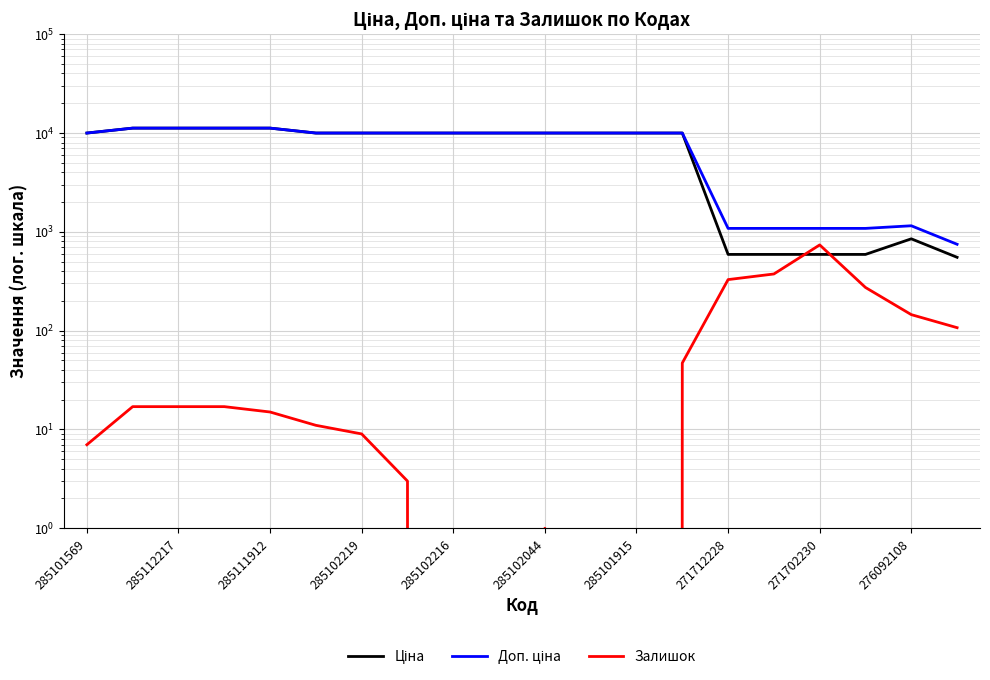

True or false: Ціна and Доп. ціна intersect in this chart.

False